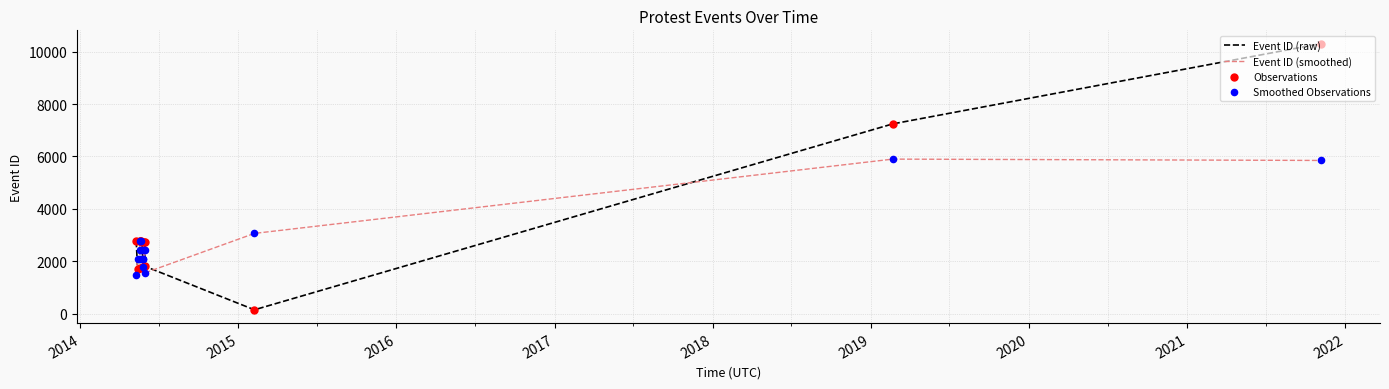

What are all the series names shown in the legend?

Event ID (raw), Event ID (smoothed), Observations, Smoothed Observations